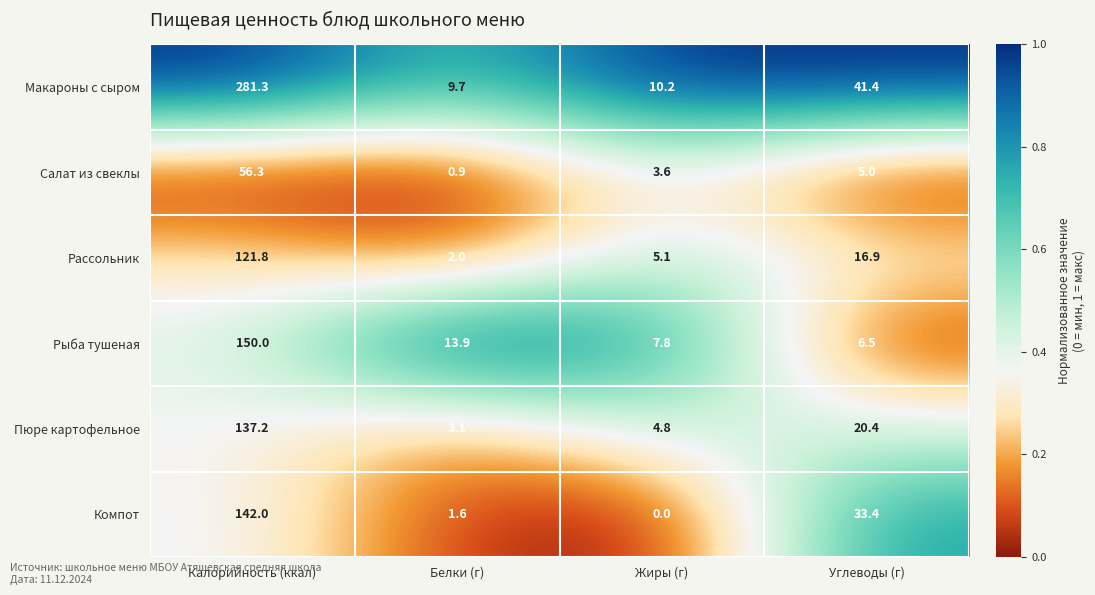

Which label corresponds to the smallest value in the chart?

Жиры (г)